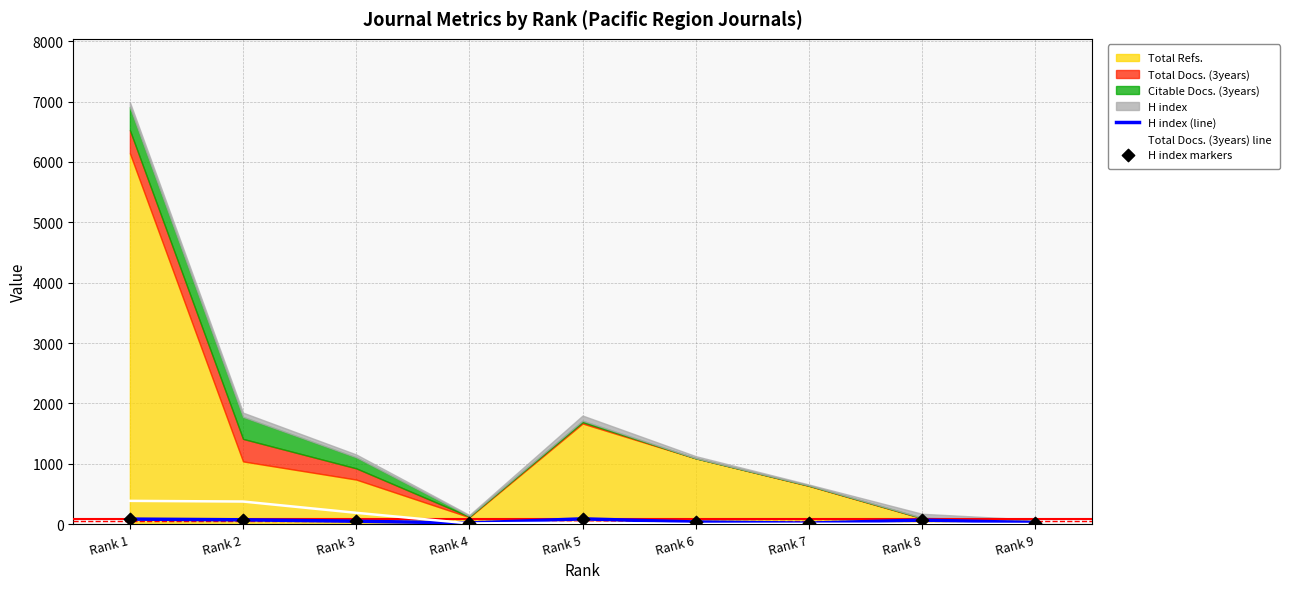

At which category is the sum across all series the highest?

Rank 1